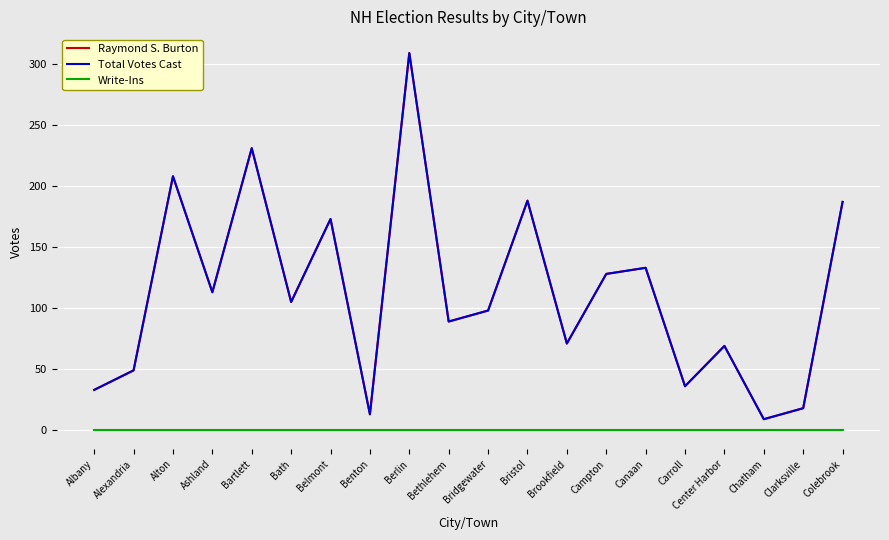

What is the spread (max minus min) of values at Campton?

128